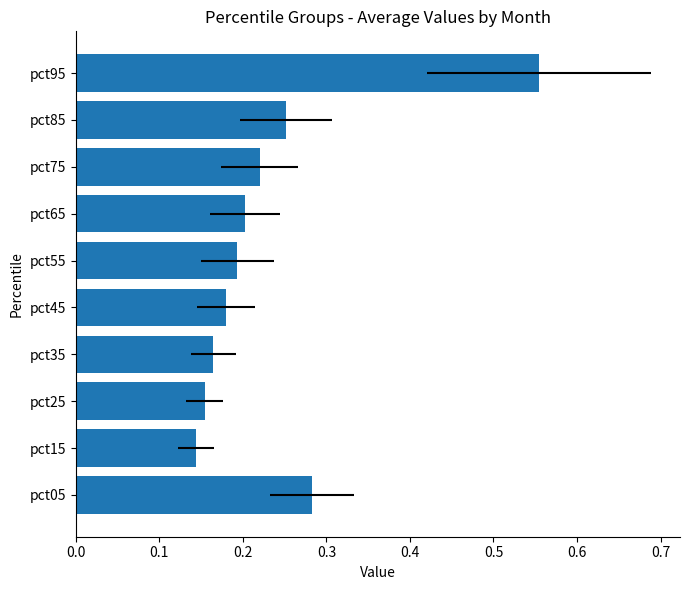

What position from the left is 0.7?

8